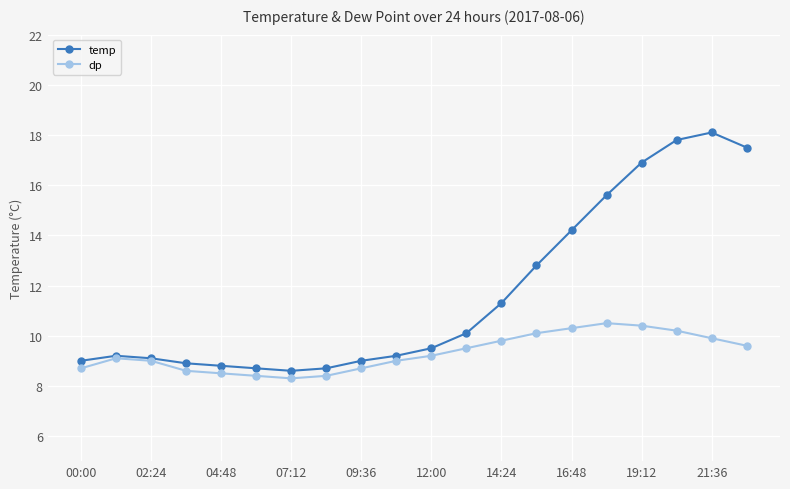

What is the value of the temp point at the 6th from the left?

8.7